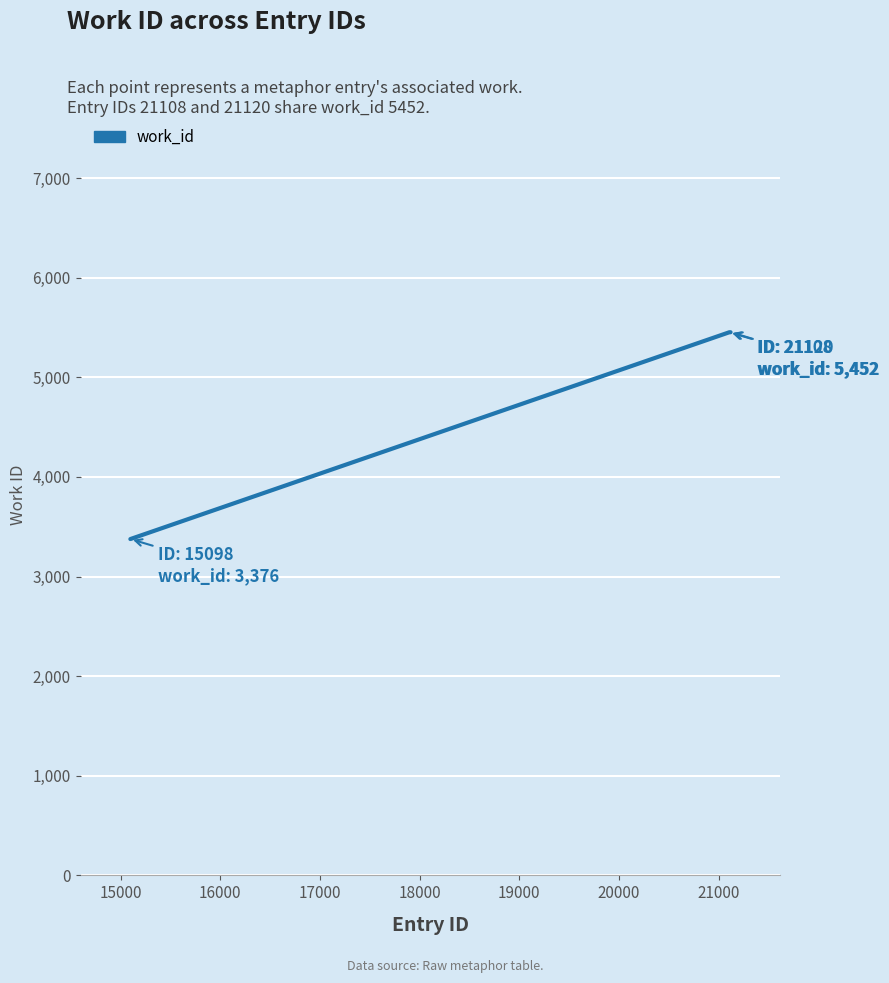

What is the minimum value shown in the chart?

3376